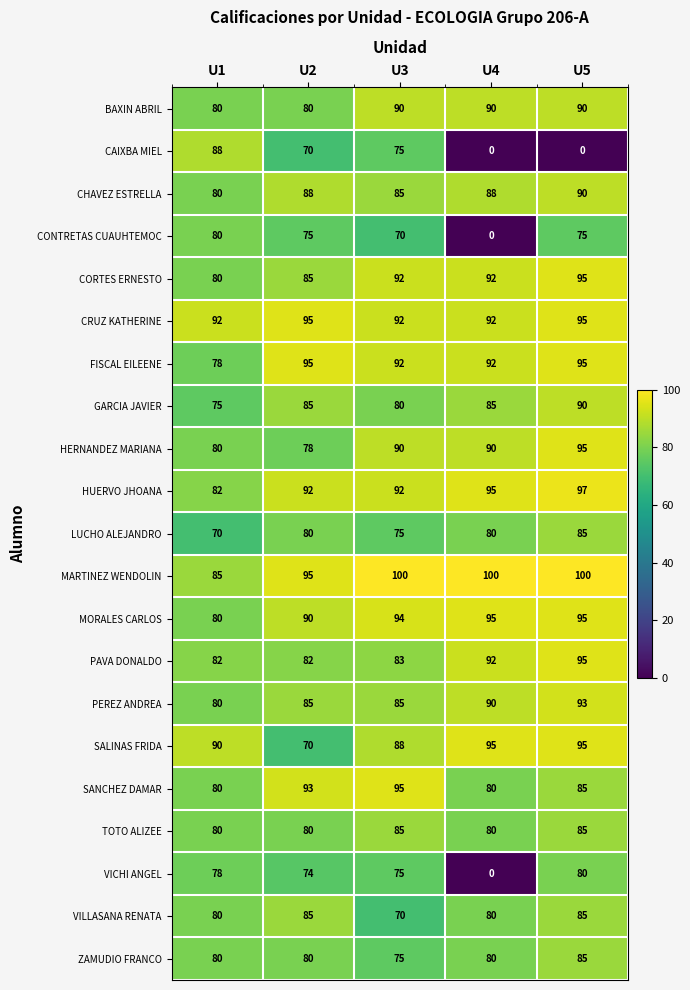

What is the difference between the highest and lowest values at U2?

25